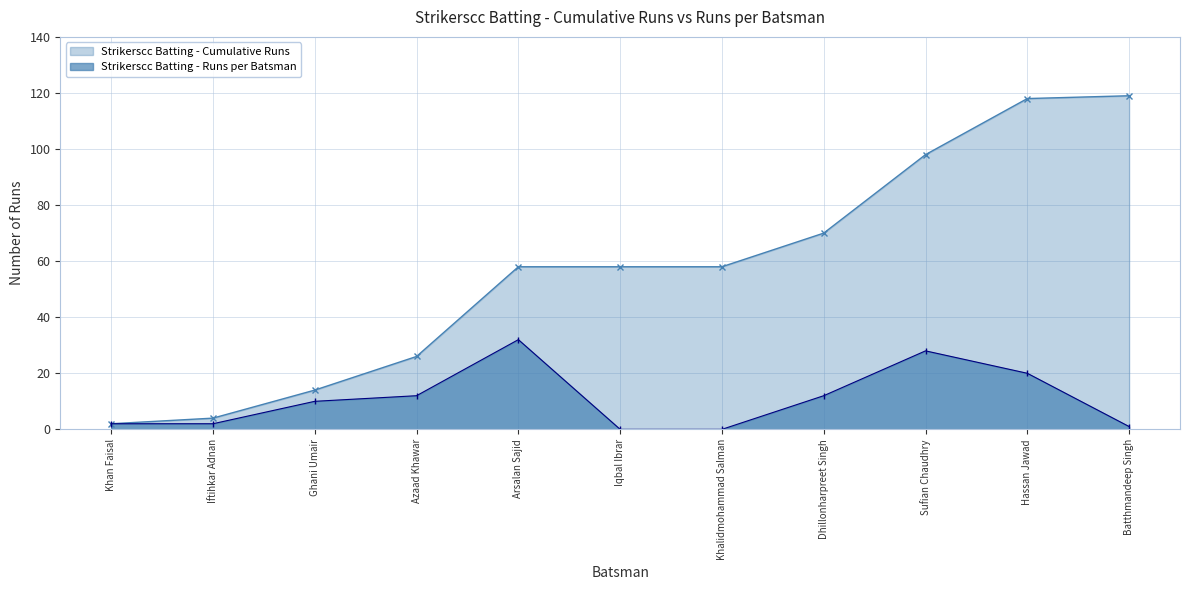

How many lines are shown in the chart?

2